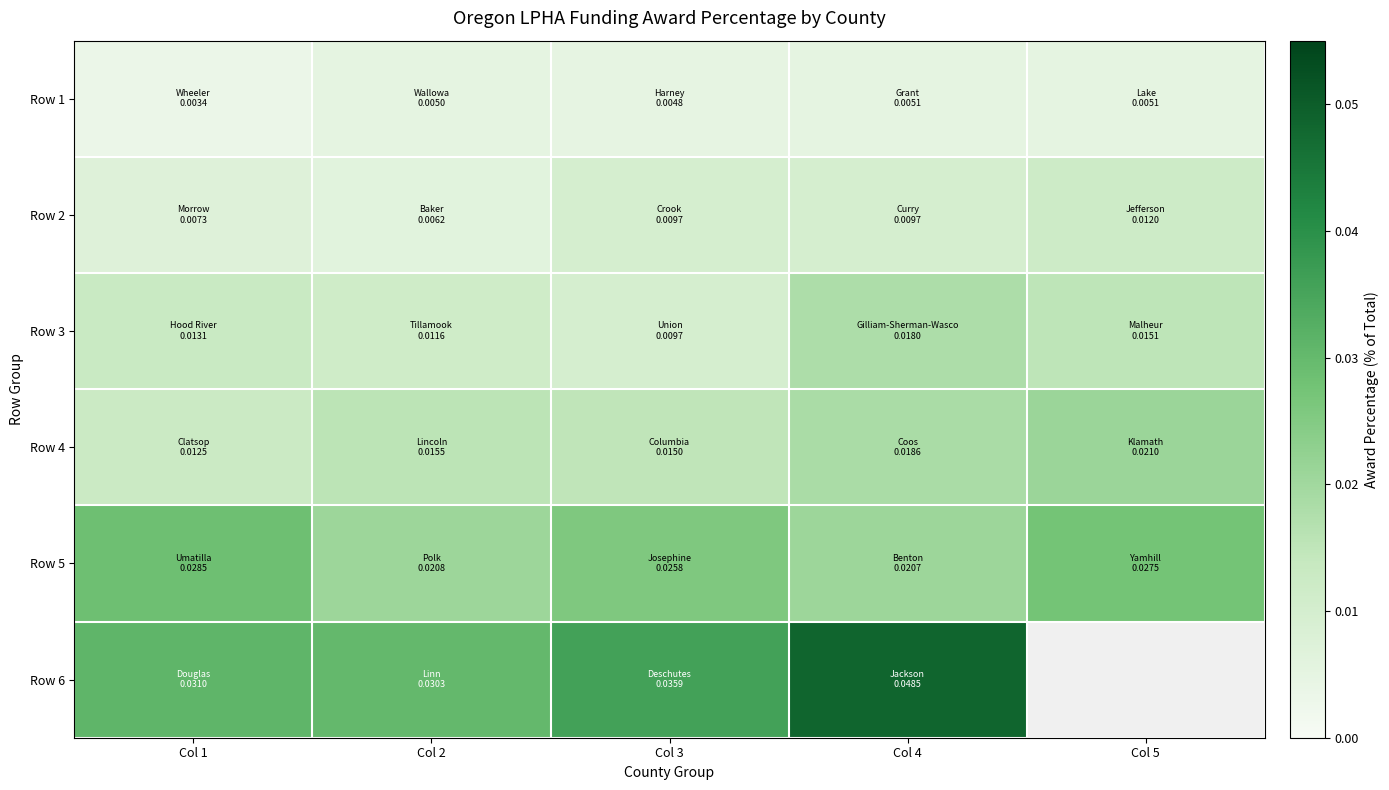

At which category does the chart reach its peak across all series?

Col 4